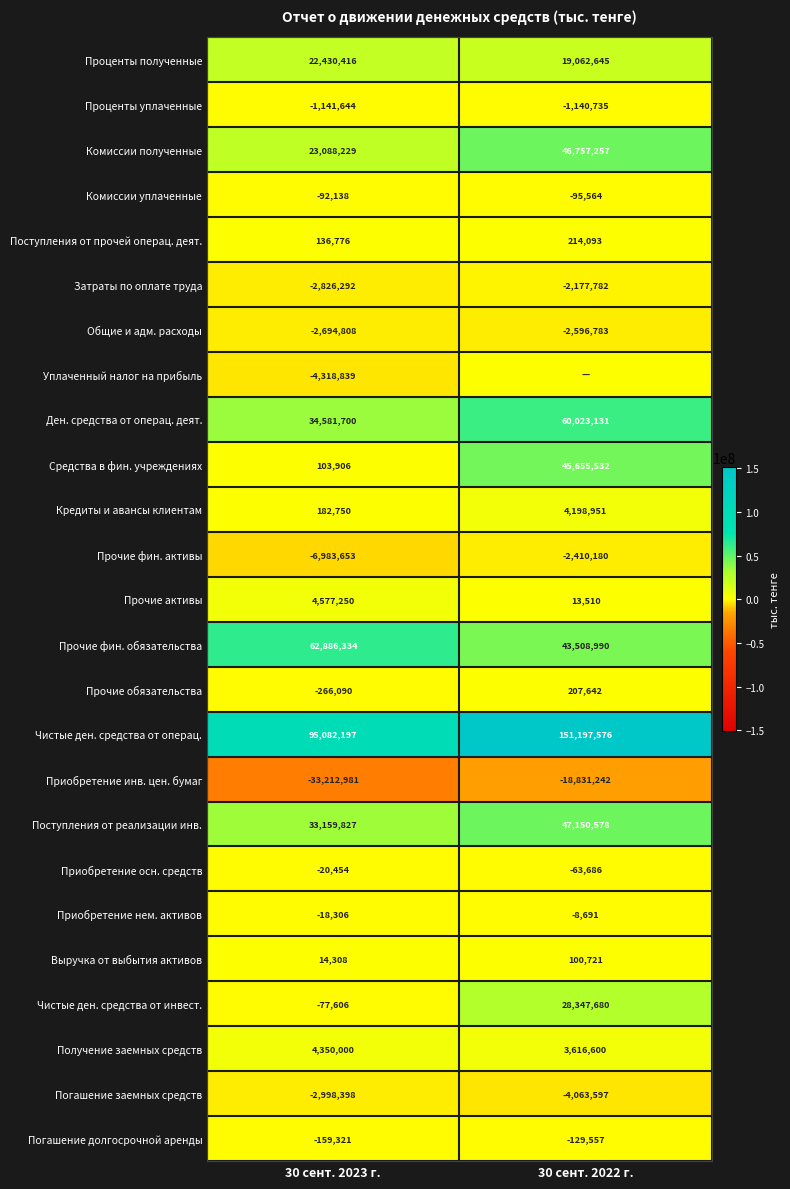

The value of Погашение заемных средств at 30 сент. 2022 г. is -6036414. True or false?

False